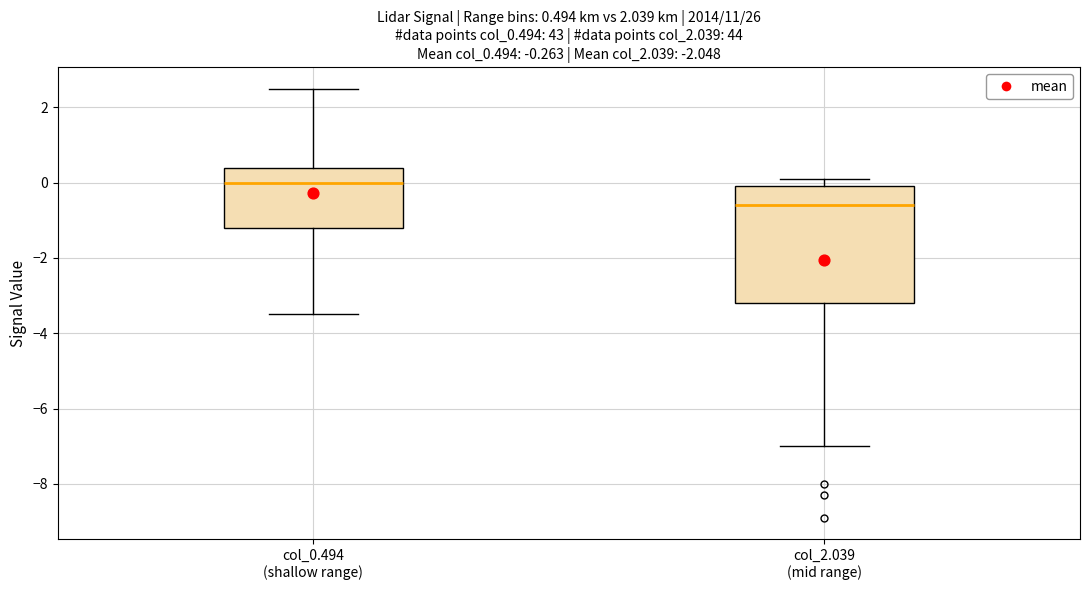

Which box has the highest median line?

col_0.494 (shallow range)